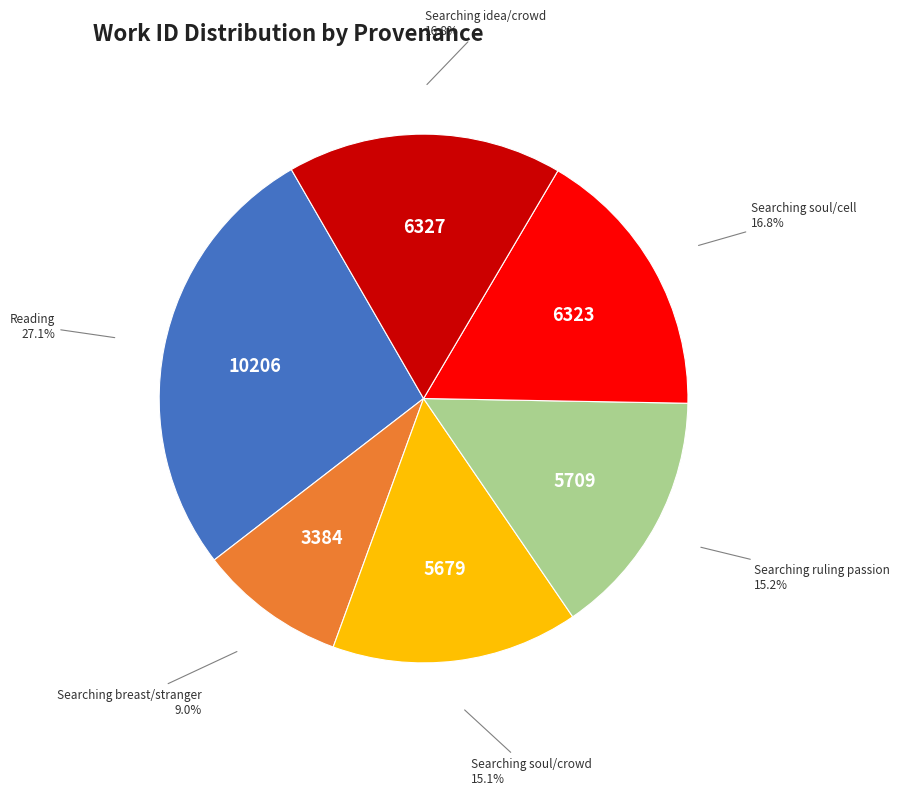

To the nearest percent, what is the average slice percentage?

17%